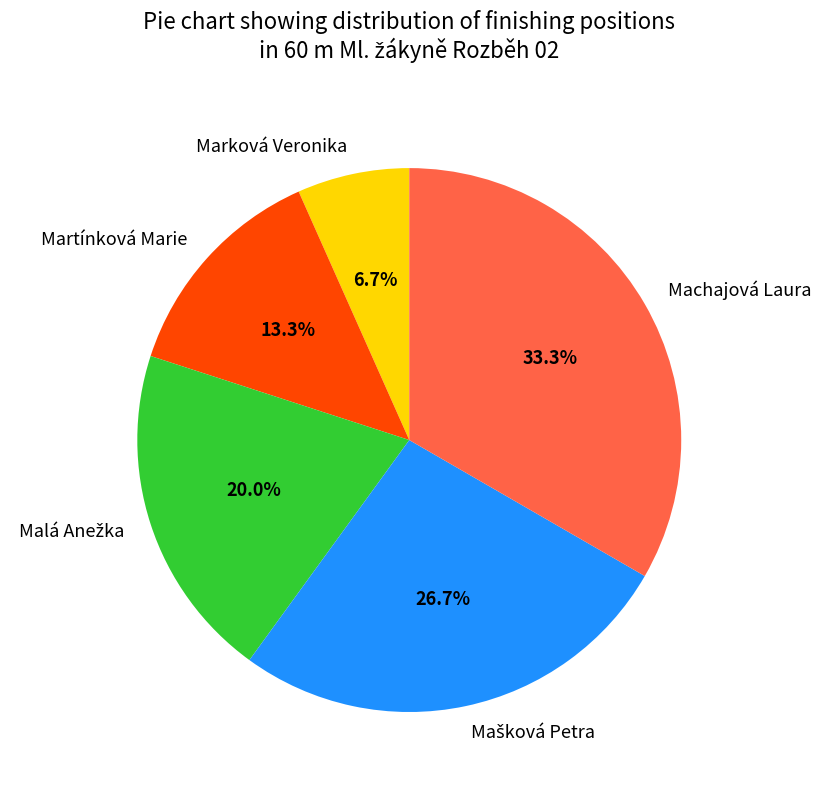

What percentage is NOT represented by Martínková Marie?

86.7%